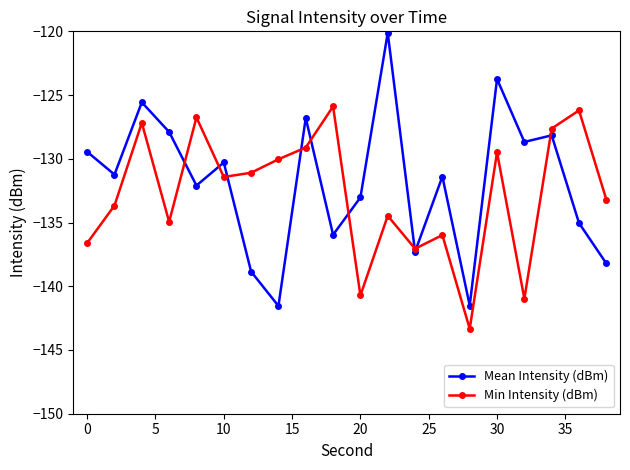

List the series in order of their peak value, highest first.

Mean Intensity (dBm), Min Intensity (dBm)